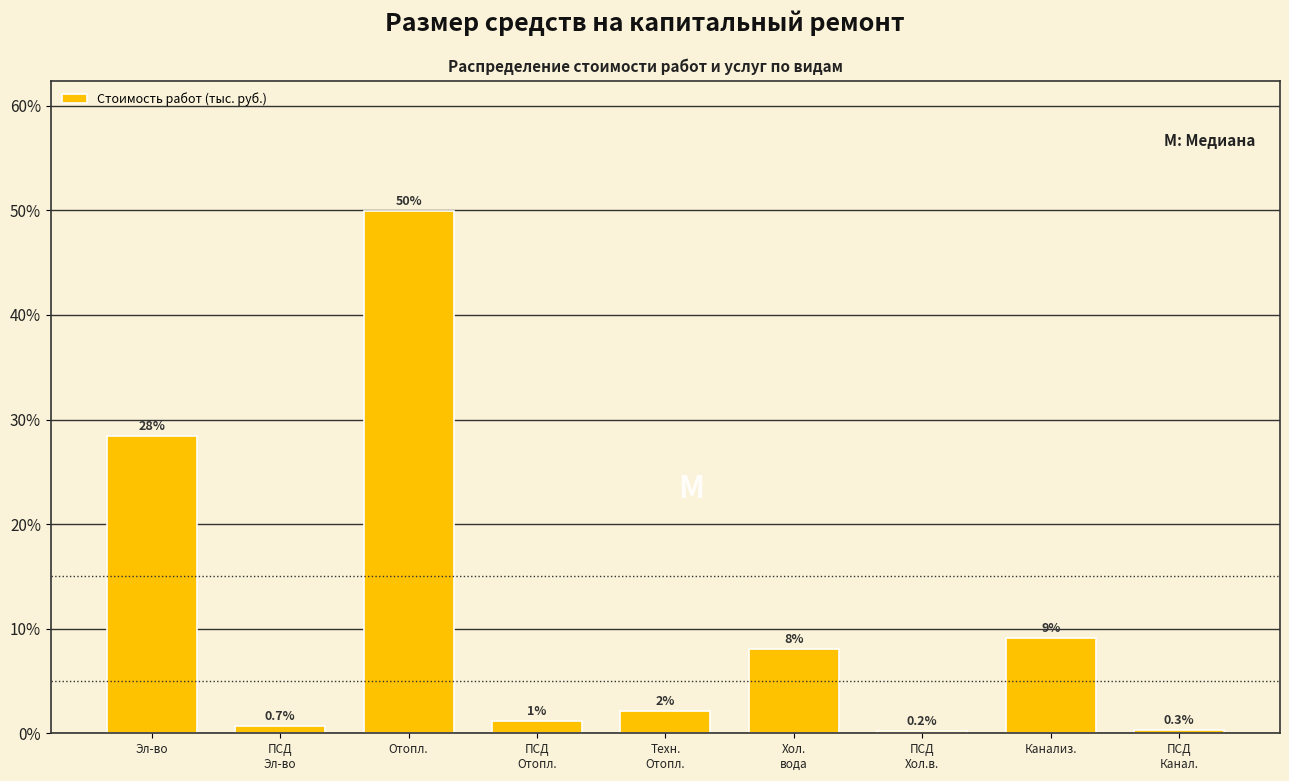

The chart shows a value of 28.4 at Эл-во. True or false?

True